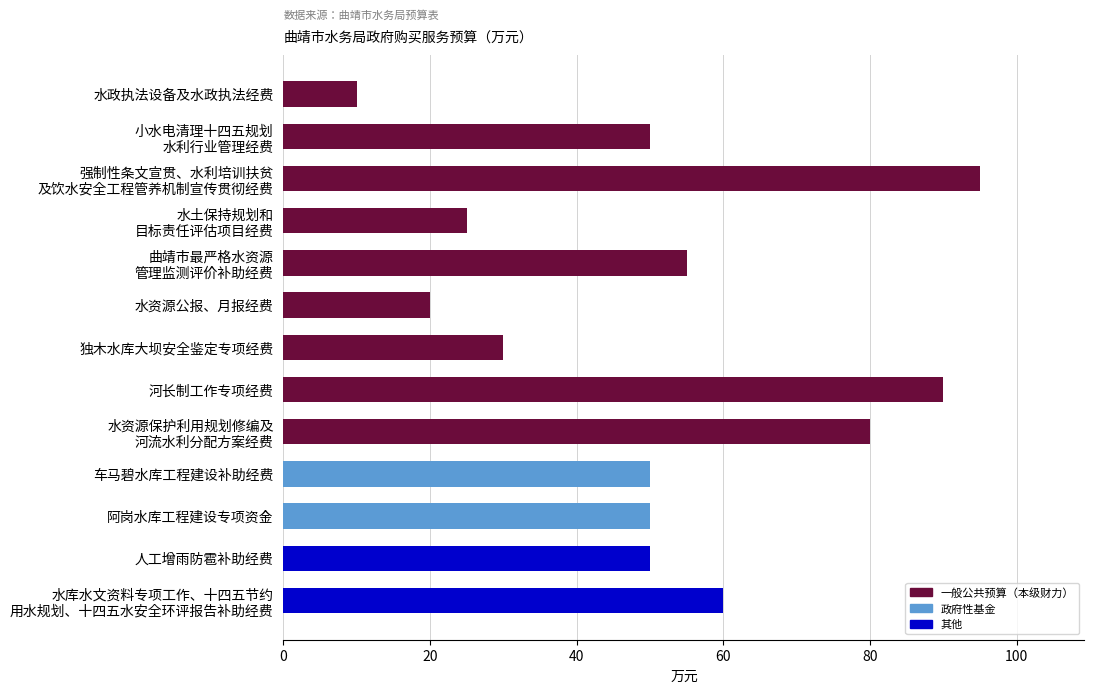

What is the label of the 11th bar from the top?

阿岗水库工程建设专项资金